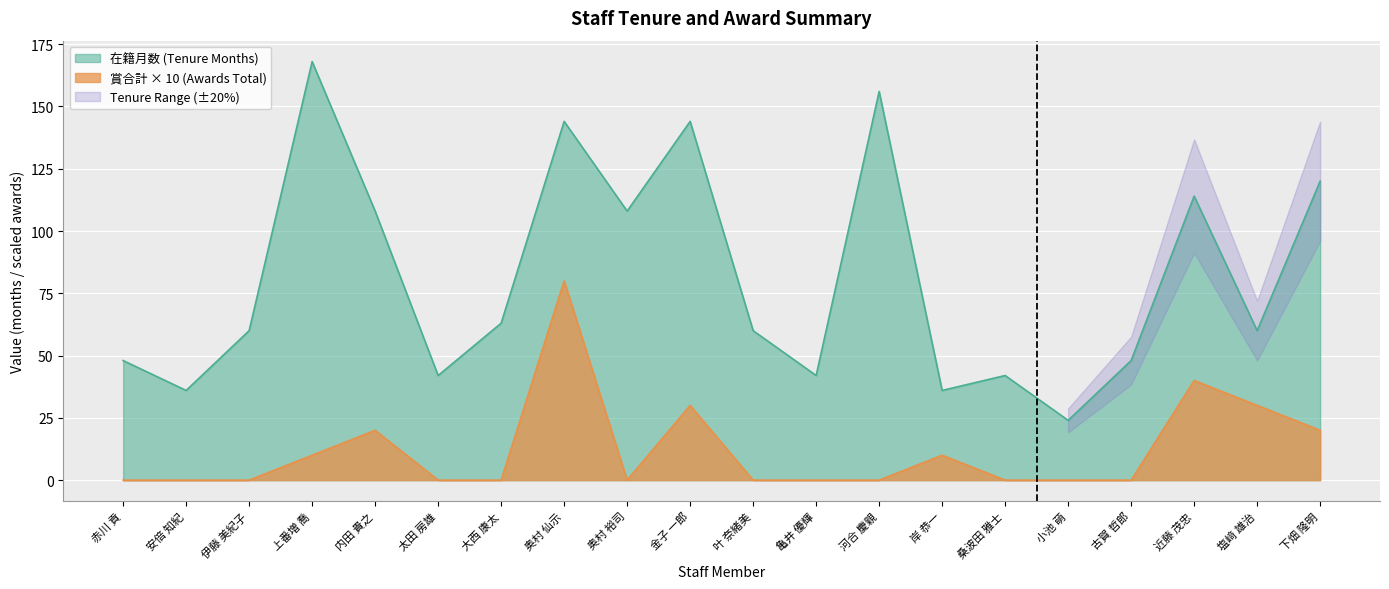

List the series in order of their peak value, lowest first.

賞合計, 在籍月数